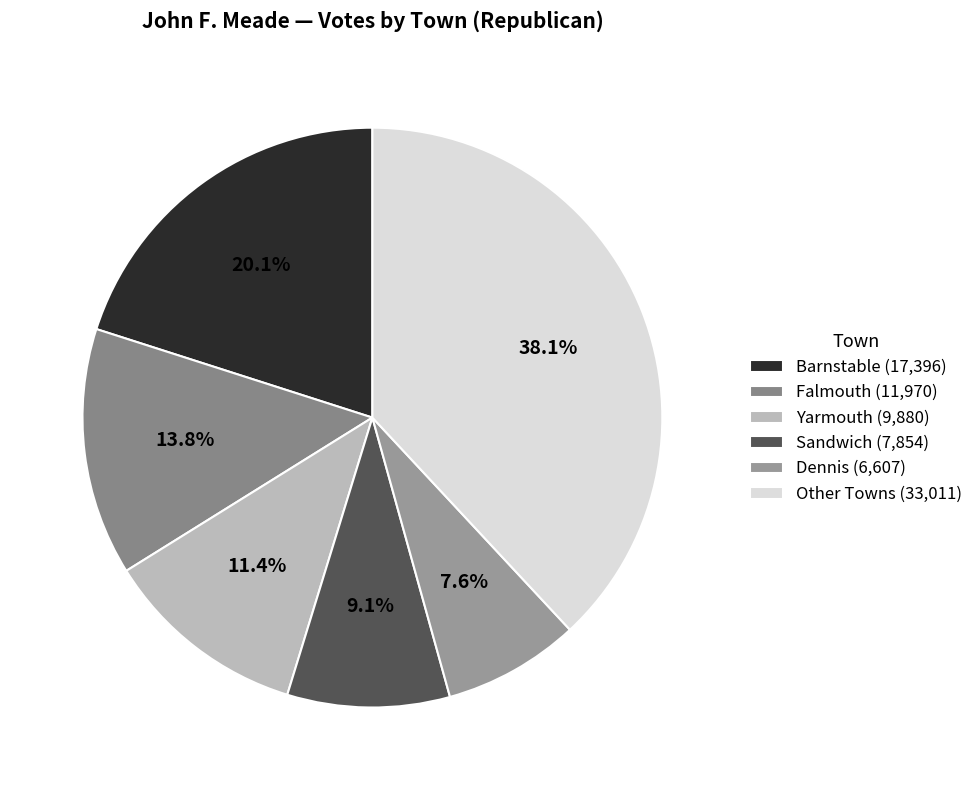

How many slices are in this pie chart?

6